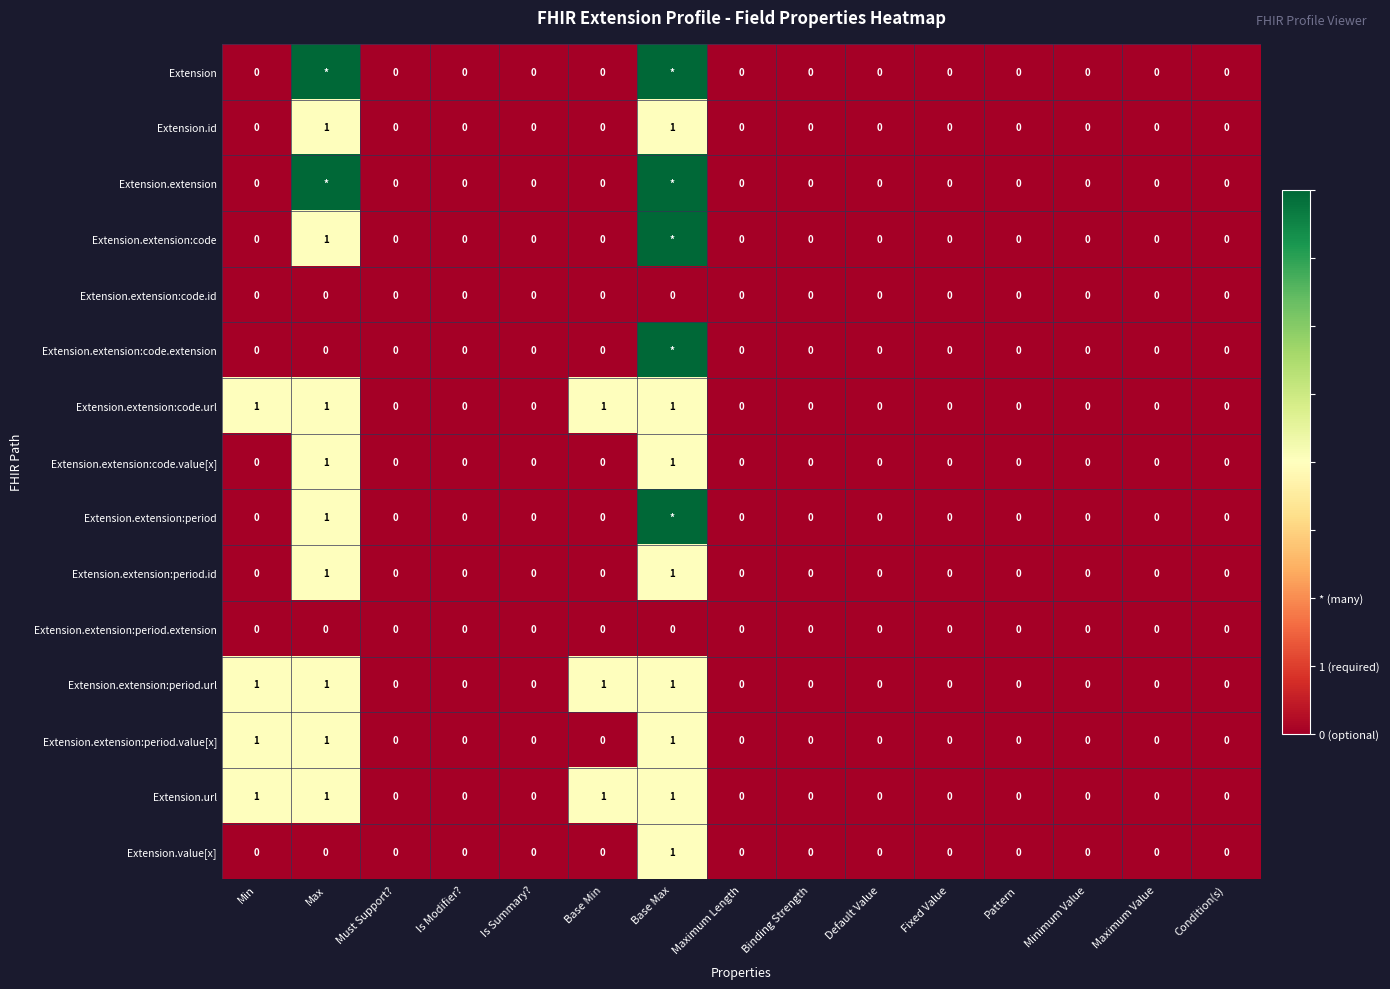

How many positive values does the Extension.id series have?

2